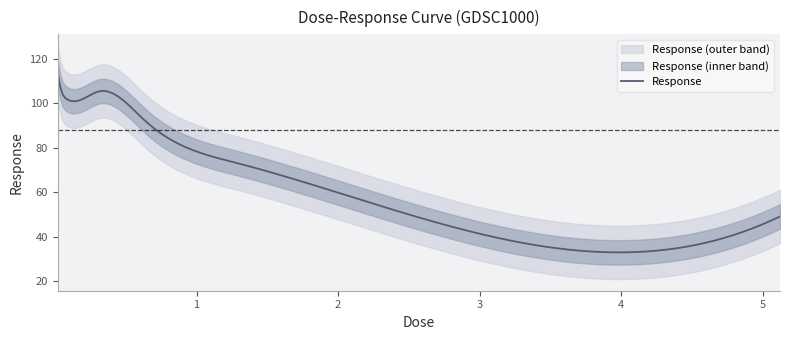

The value at 2.56 is 29.1. True or false?

False